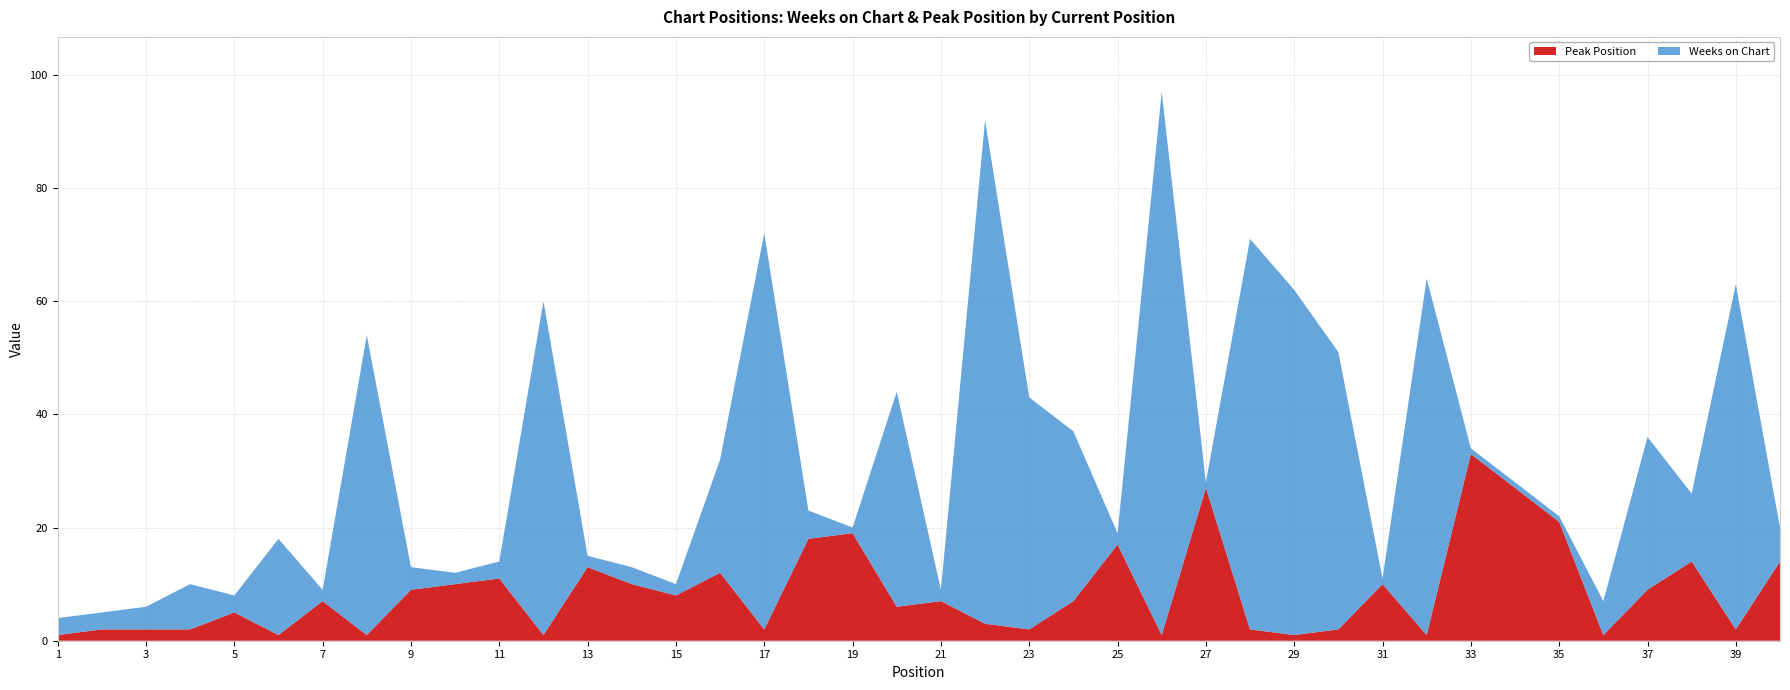

Reading right to left, what are all the values shown in this chart?

Weeks on Chart: 40=6	39=61	38=12	37=27	36=6	35=1	34=1	33=1	32=63	31=1	30=49	29=61	28=69	27=1	26=96	25=2	24=30	23=41	22=89	21=2	20=38	19=1	18=5	17=70	16=20	15=2	14=3	13=2	12=59	11=3	10=2	9=4	8=53	7=2	6=17	5=3	4=8	3=4	2=3	1=3
Peak Position: 40=14	39=2	38=14	37=9	36=1	35=21	34=27	33=33	32=1	31=10	30=2	29=1	28=2	27=27	26=1	25=17	24=7	23=2	22=3	21=7	20=6	19=19	18=18	17=2	16=12	15=8	14=10	13=13	12=1	11=11	10=10	9=9	8=1	7=7	6=1	5=5	4=2	3=2	2=2	1=1